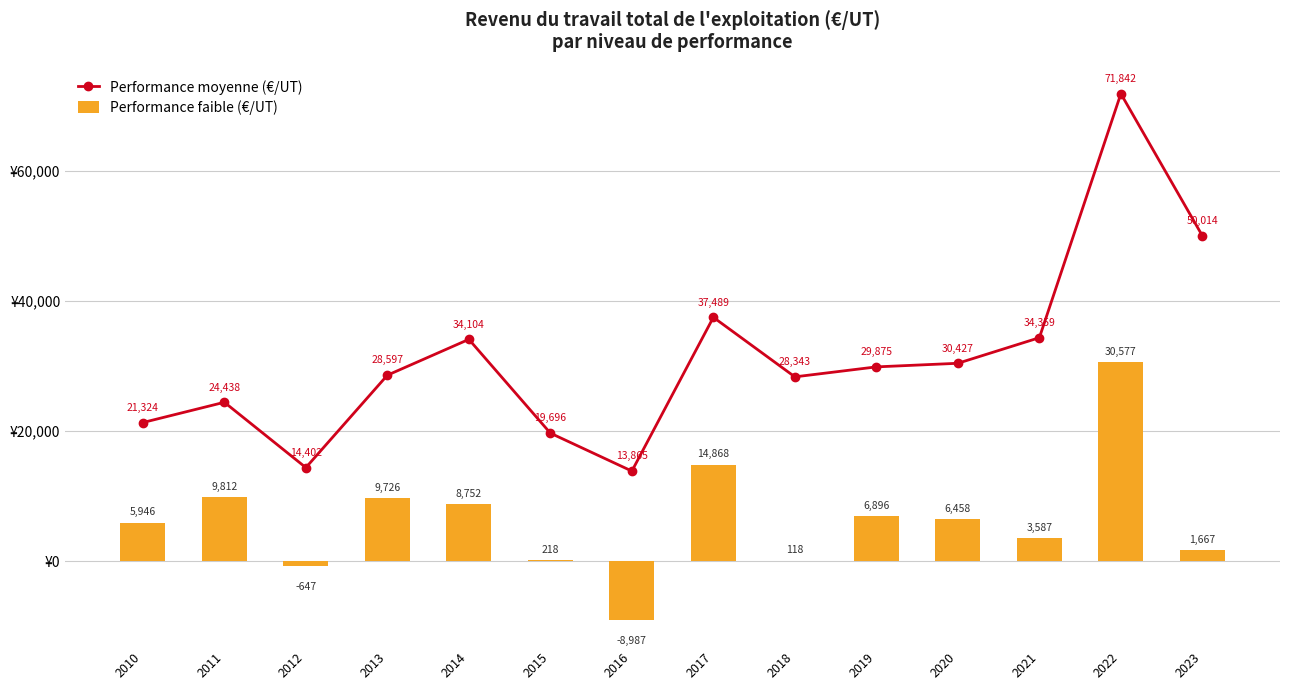

What is the smallest value displayed?

-8986.7